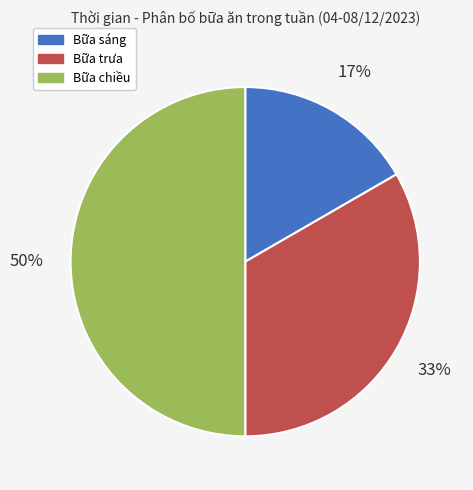

Count the number of slices in the pie.

3